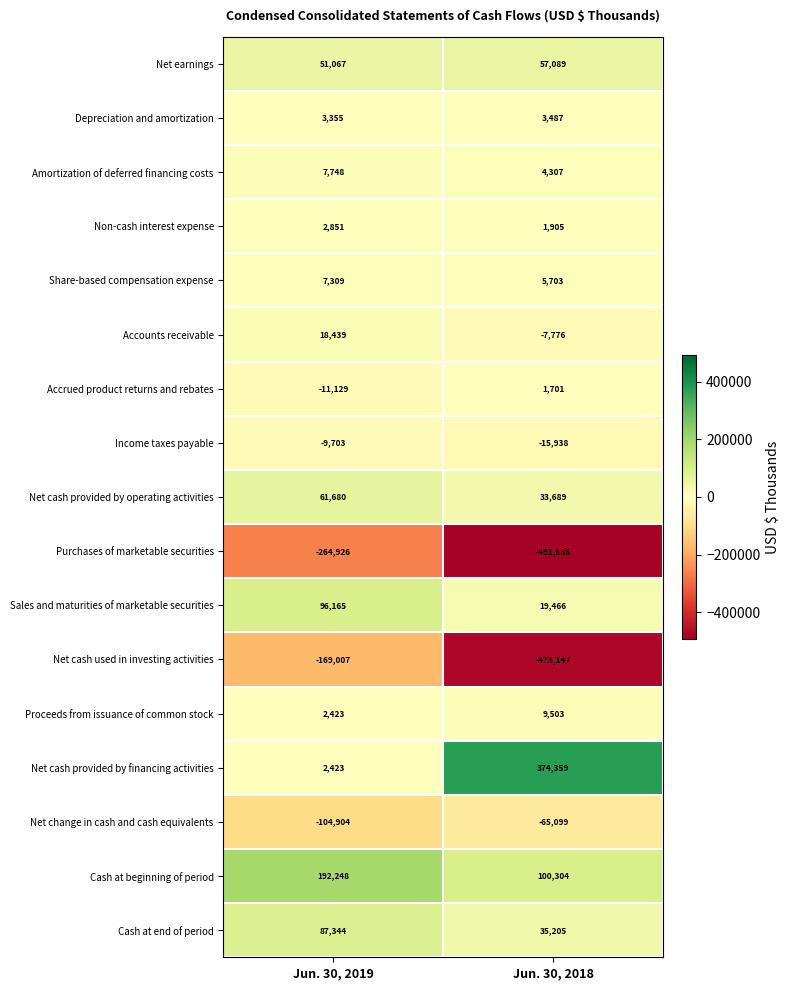

How many categories are shown in the chart?

2